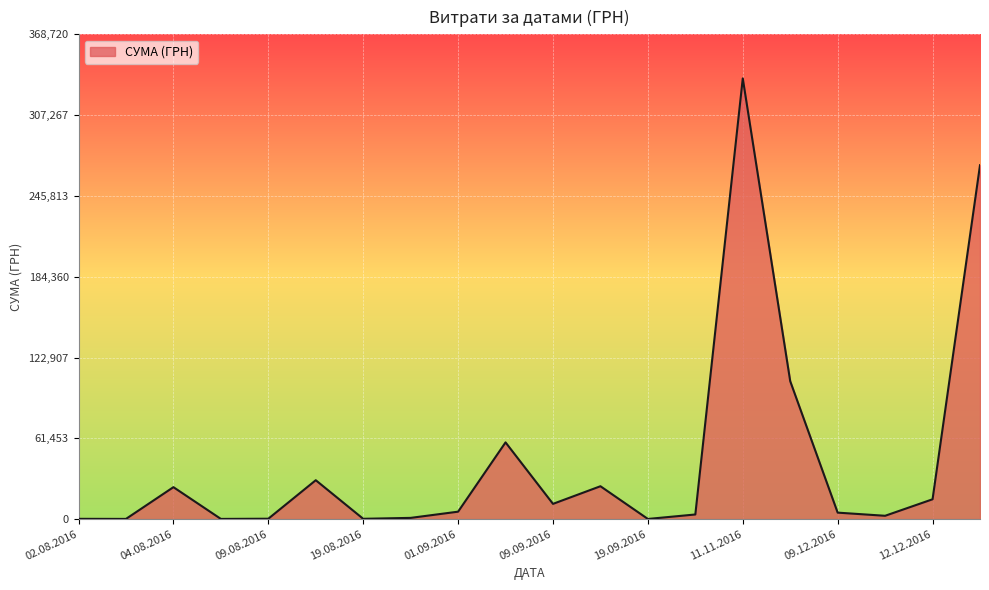

What is the greatest value displayed?

335200.2